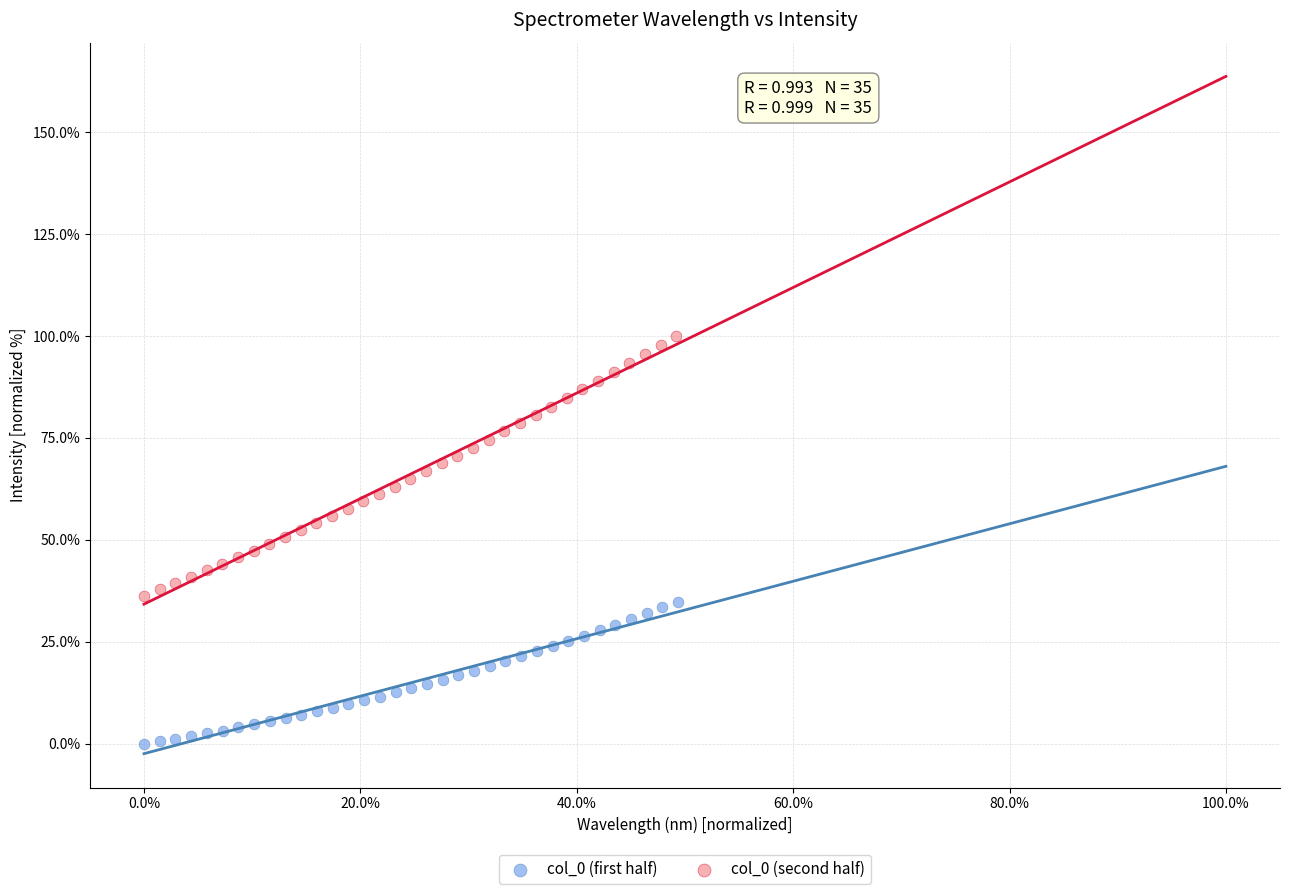

What are all the series names shown in the legend?

col_0 (first half), col_0 (second half)